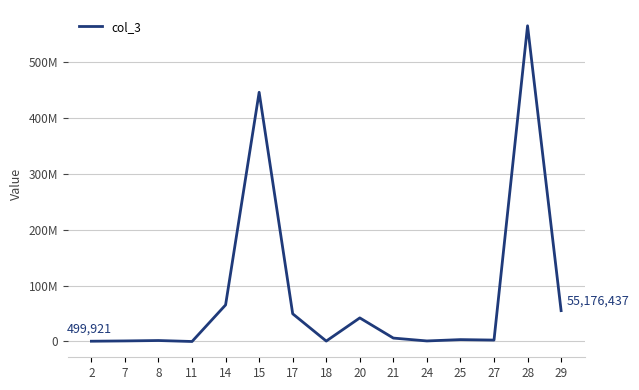

Rank the categories by value from highest to lowest.

28, 15, 14, 29, 17, 20, 21, 25, 27, 8, 7, 24, 18, 2, 11